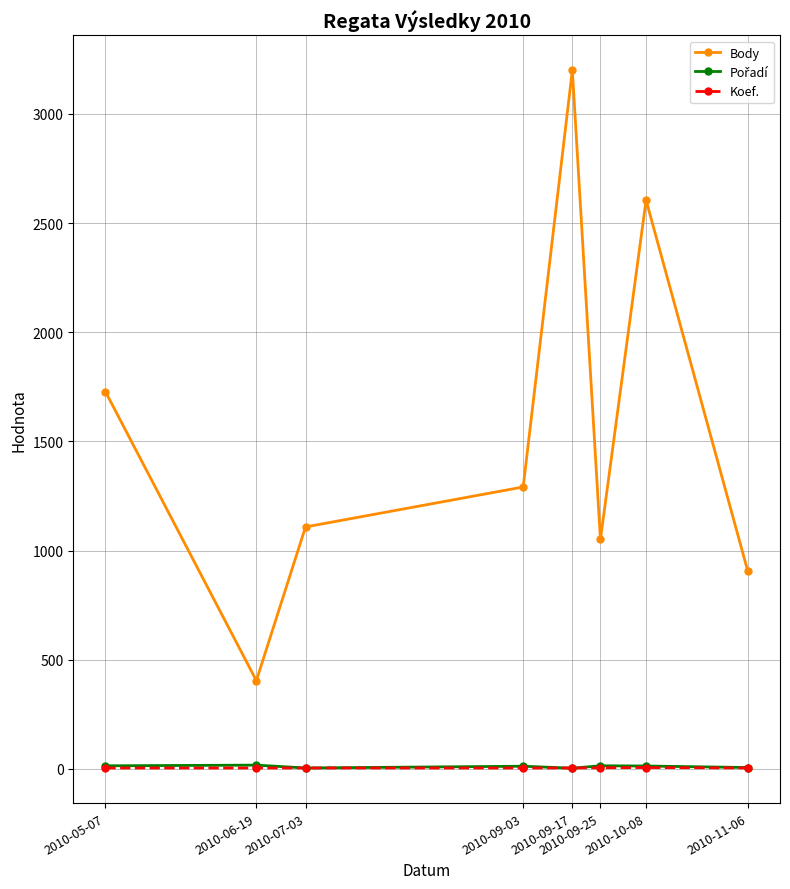

Where is the first local maximum for Body?

2010-09-17